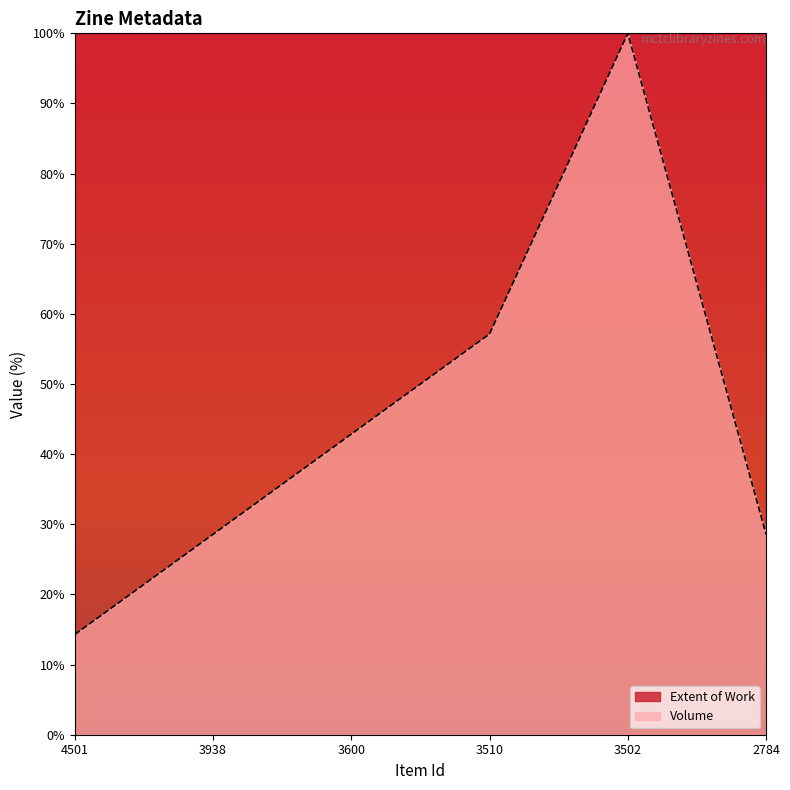

List the labels in order of value, largest first.

3502, 3510, 3600, 3938, 2784, 4501